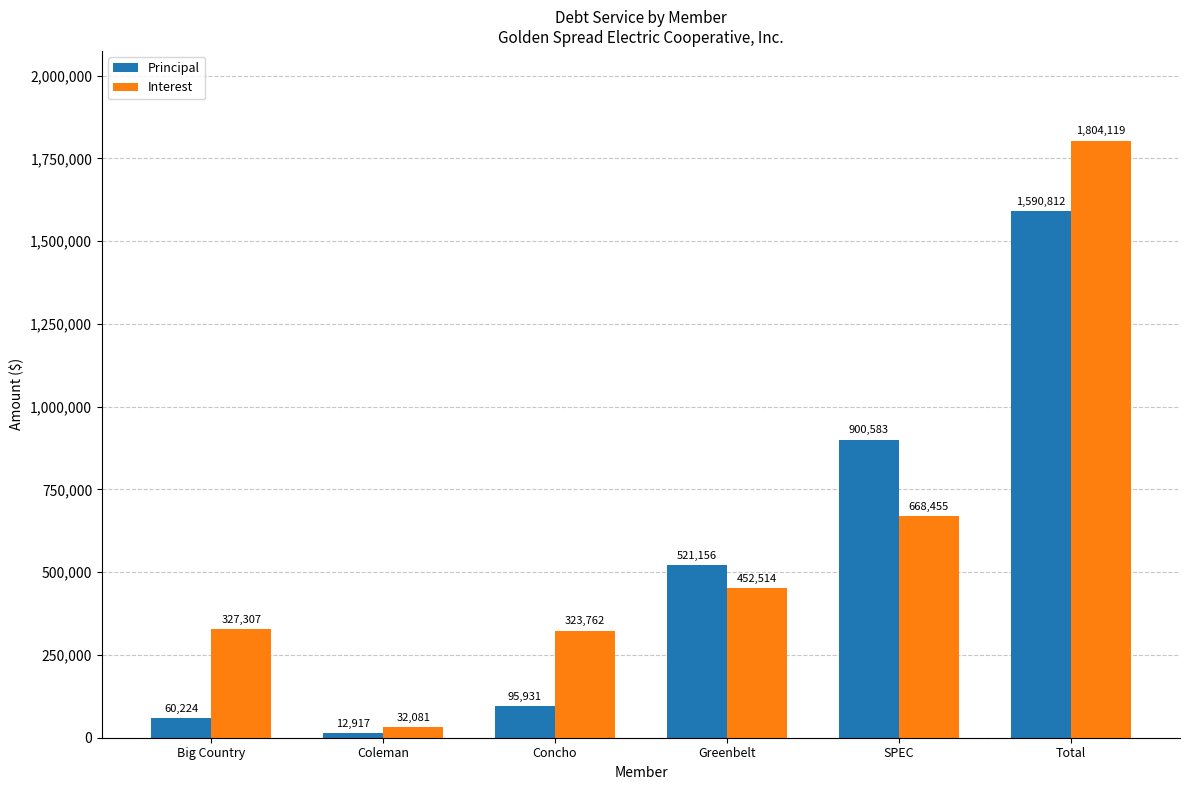

Where is Principal nearest to the value 801864?

SPEC